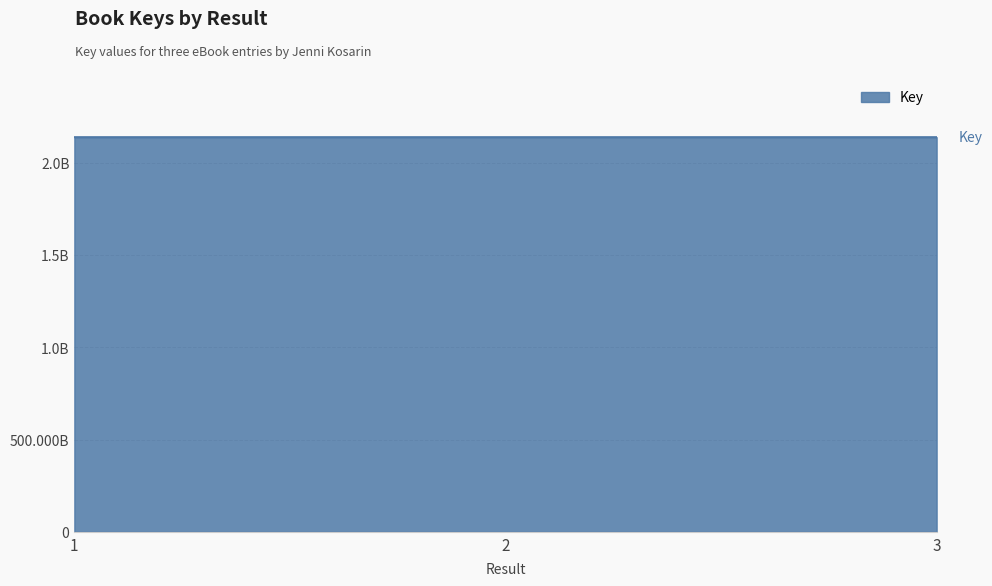

Is this an area chart (filled region under the line)?

Yes